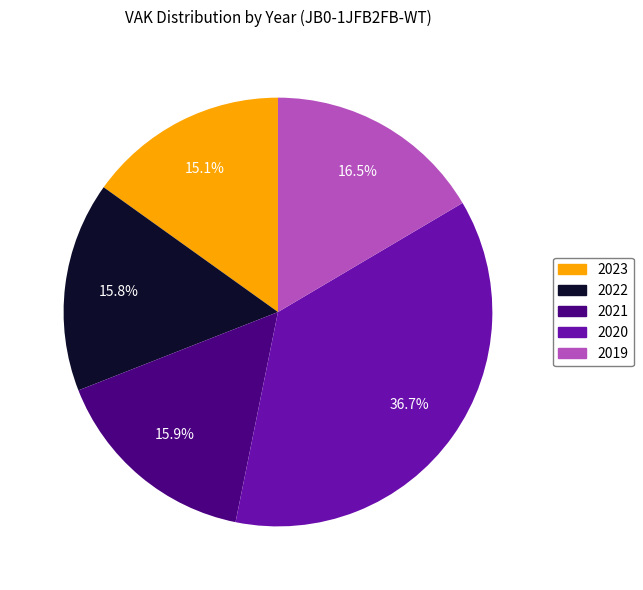

The 2023 slice represents 29% of the pie. True or false?

False